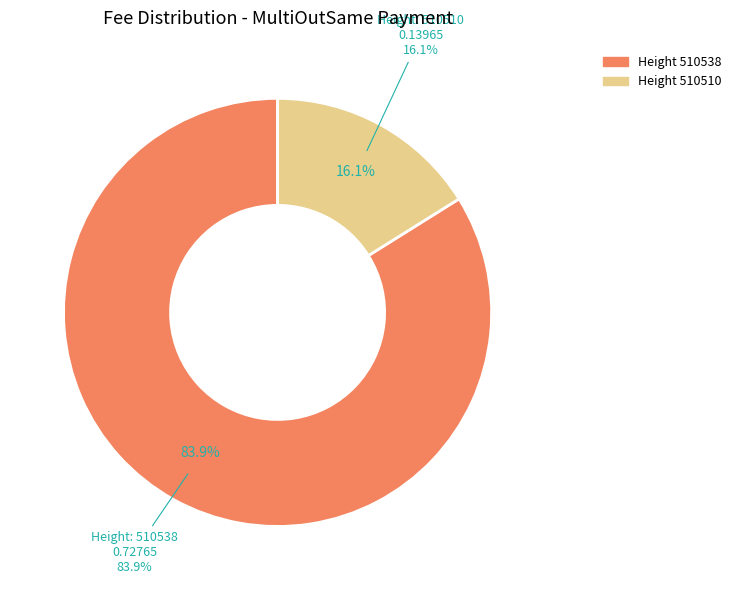

What portion of the pie excludes 510510?

83.9%